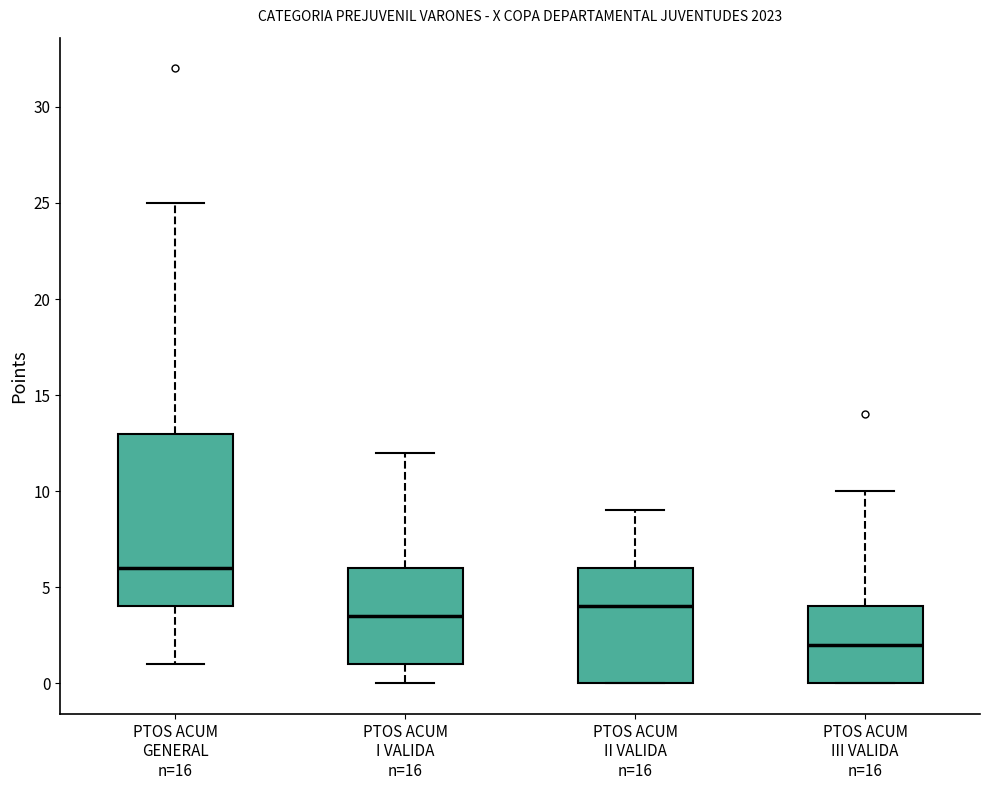

Where does the median line of the box for PTOS ACUM GENERAL n=16 sit on the y-axis? The values are not printed on the chart, so give them approximately, as read against the axis.

6.0